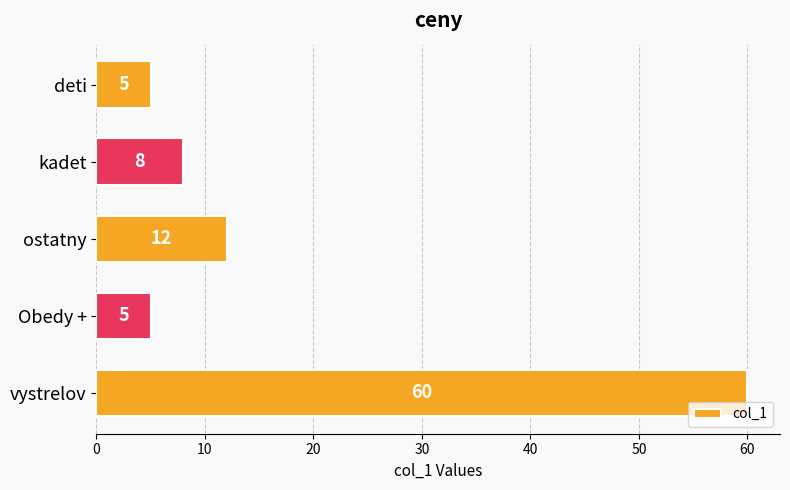

Count the number of categories in the chart.

5